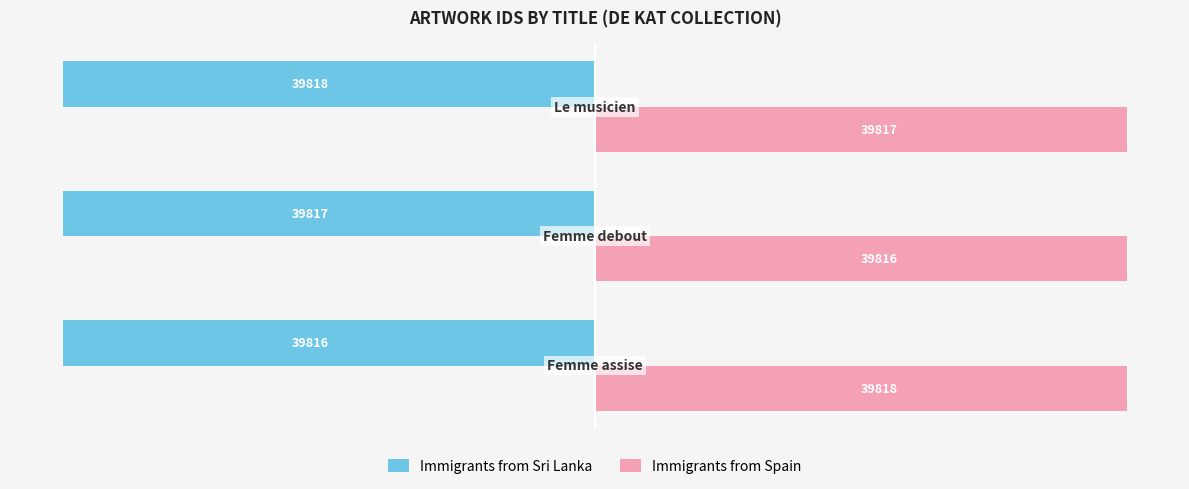

How many Immigrants from Sri Lanka values are between -39818 and -39816?

3